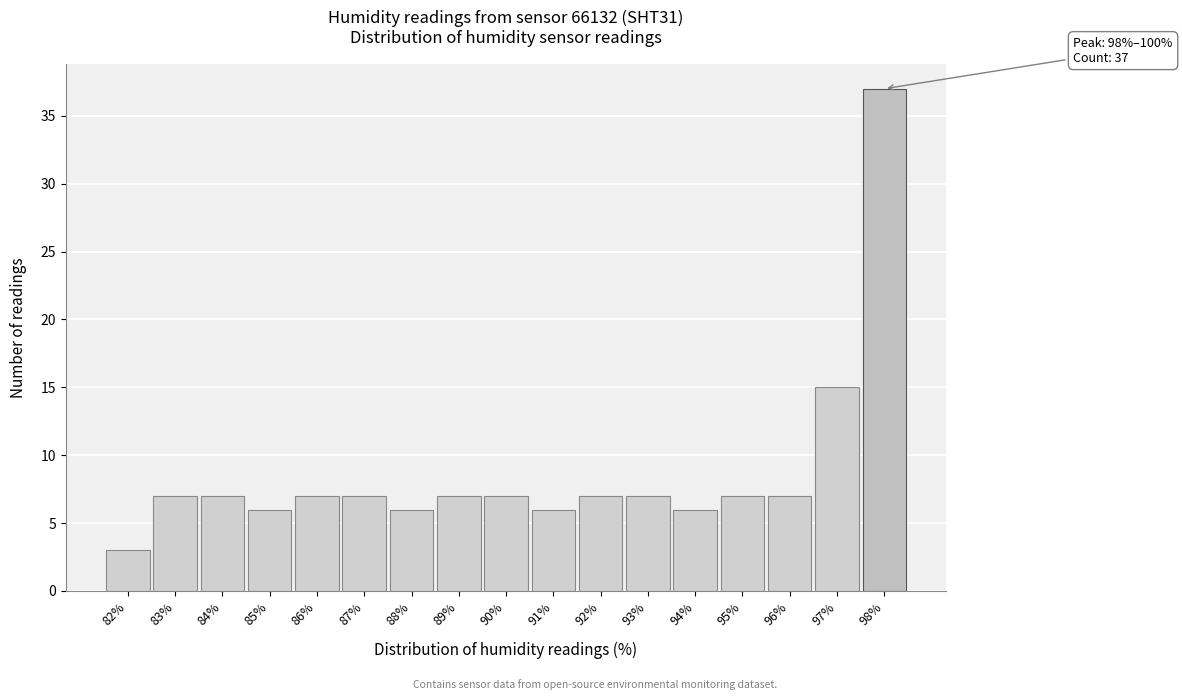

Reading left to right, transcribe all the data shown in this chart.

82%=3	83%=7	84%=7	85%=6	86%=7	87%=7	88%=6	89%=7	90%=7	91%=6	92%=7	93%=7	94%=6	95%=7	96%=7	97%=15	98%=37